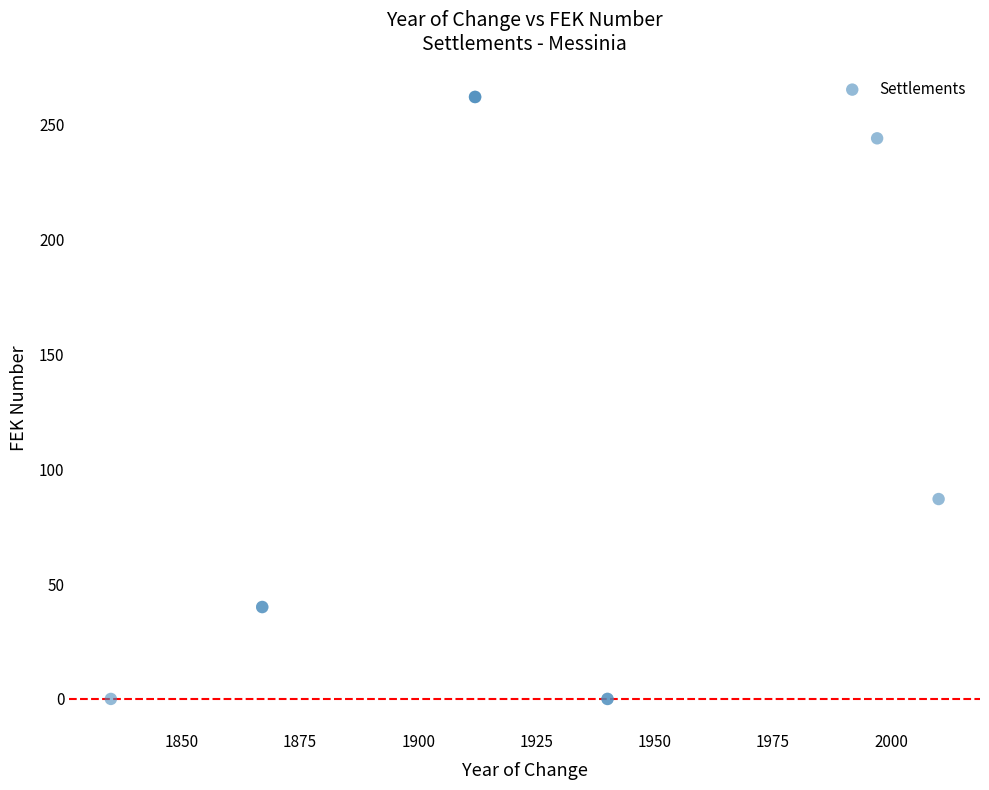

What Y value in the scatter plot is closest to 131?

87